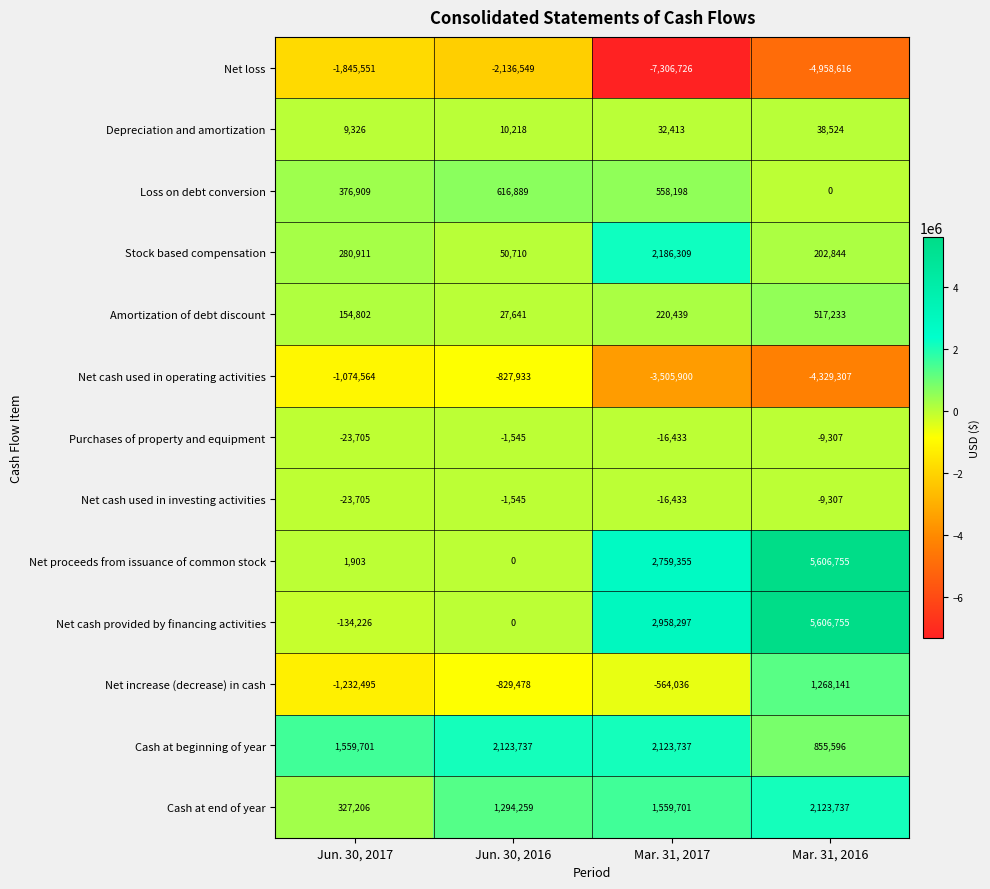

Is it true that Net cash provided by financing activities equals -37508 at Jun. 30, 2017?

False